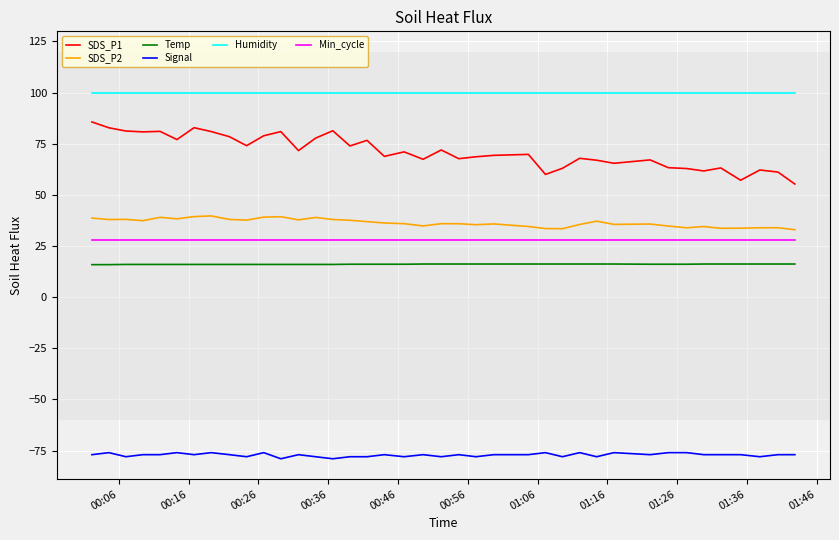

Which series has the largest total across all categories?

Humidity